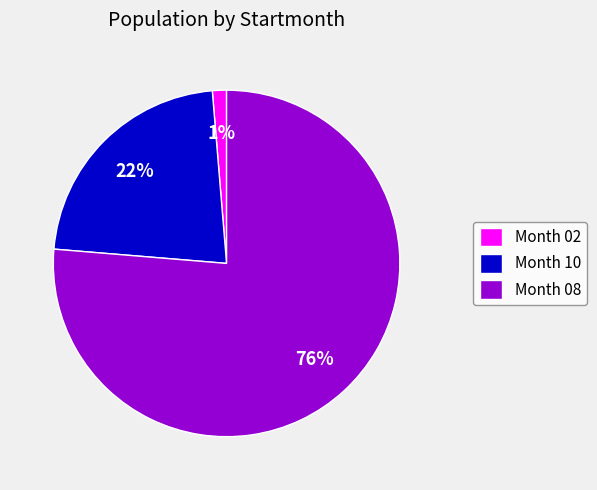

To the nearest percent, what portion does Month 10 represent?

22%